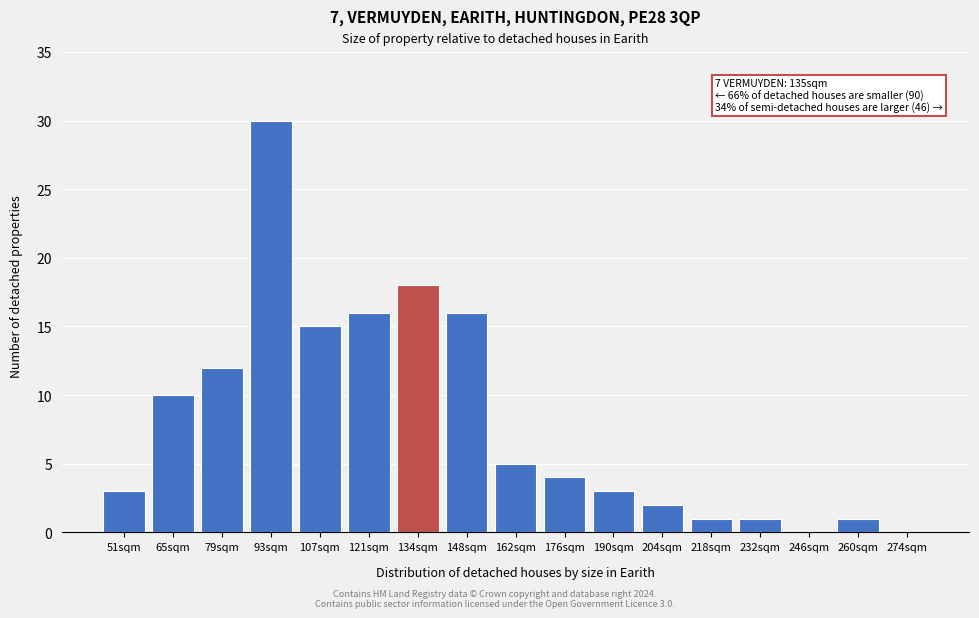

Reading right to left, what are all the values shown in this chart?

274sqm=0	260sqm=1	246sqm=0	232sqm=1	218sqm=1	204sqm=2	190sqm=3	176sqm=4	162sqm=5	148sqm=16	134sqm=18	121sqm=16	107sqm=15	93sqm=30	79sqm=12	65sqm=10	51sqm=3